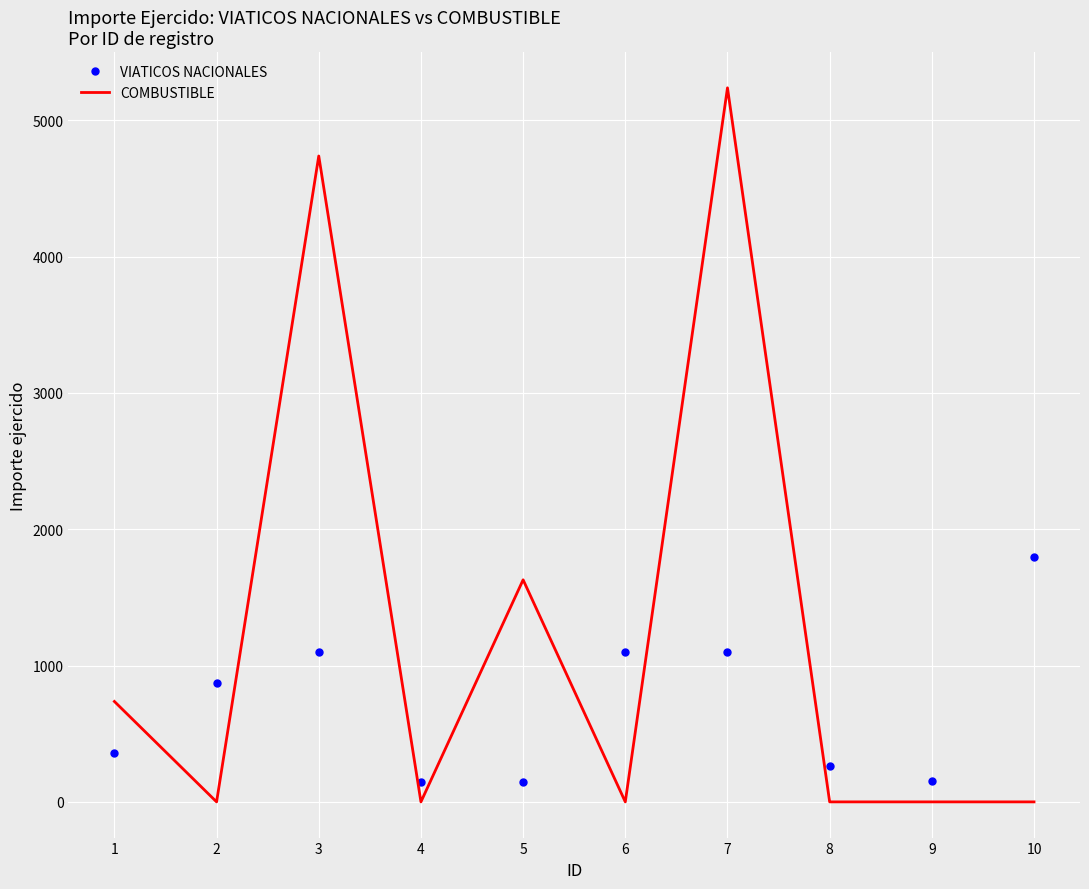

Is the value of COMBUSTIBLE at 3 greater than the value of VIATICOS NACIONALES at 7?

Yes